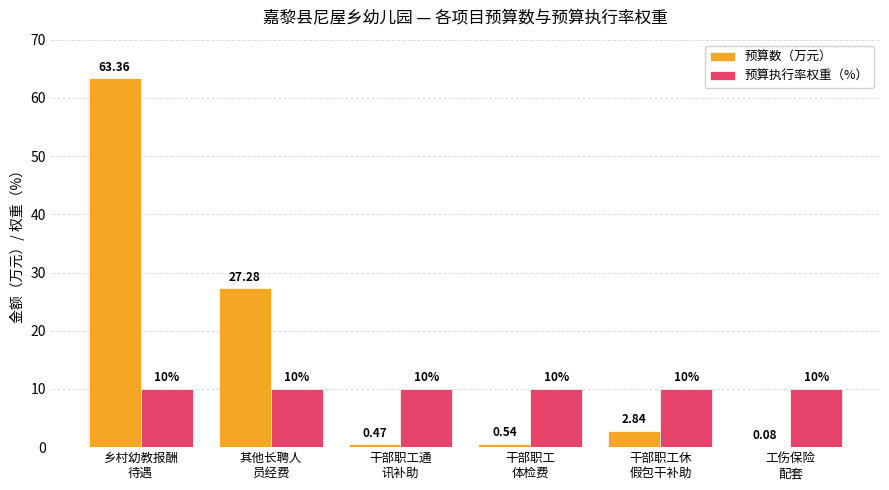

What is the sum of all 预算执行率权重（%） values?

60.0